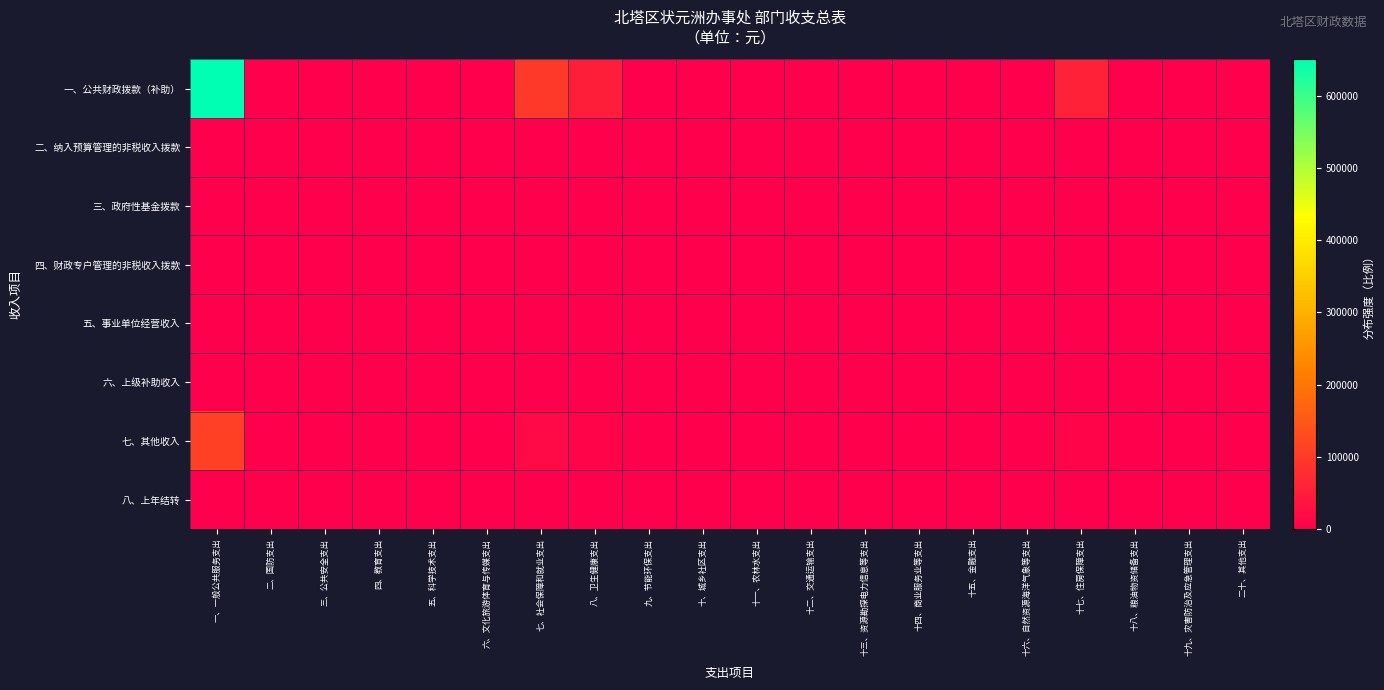

Rank the series by their maximum value, from lowest to highest.

二、纳入预算管理的非税收入拨款, 三、政府性基金拨款, 四、财政专户管理的非税收入拨款, 五、事业单位经营收入, 六、上级补助收入, 八、上年结转, 七、其他收入, 一、公共财政拨款（补助）